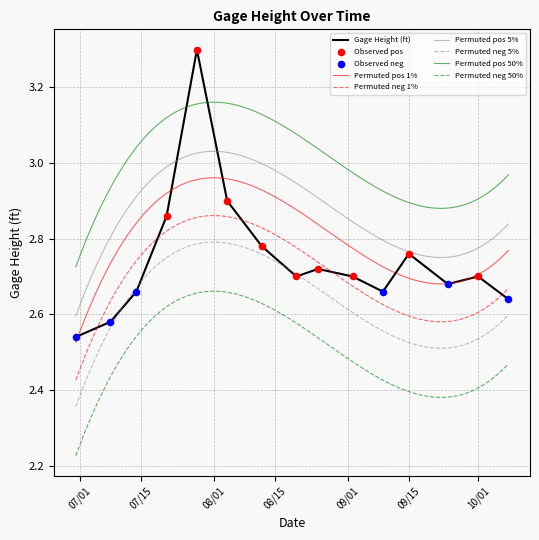

Approximately how many times larger is the value at 09/15/2020 compared to 07/28/2020?

0.8